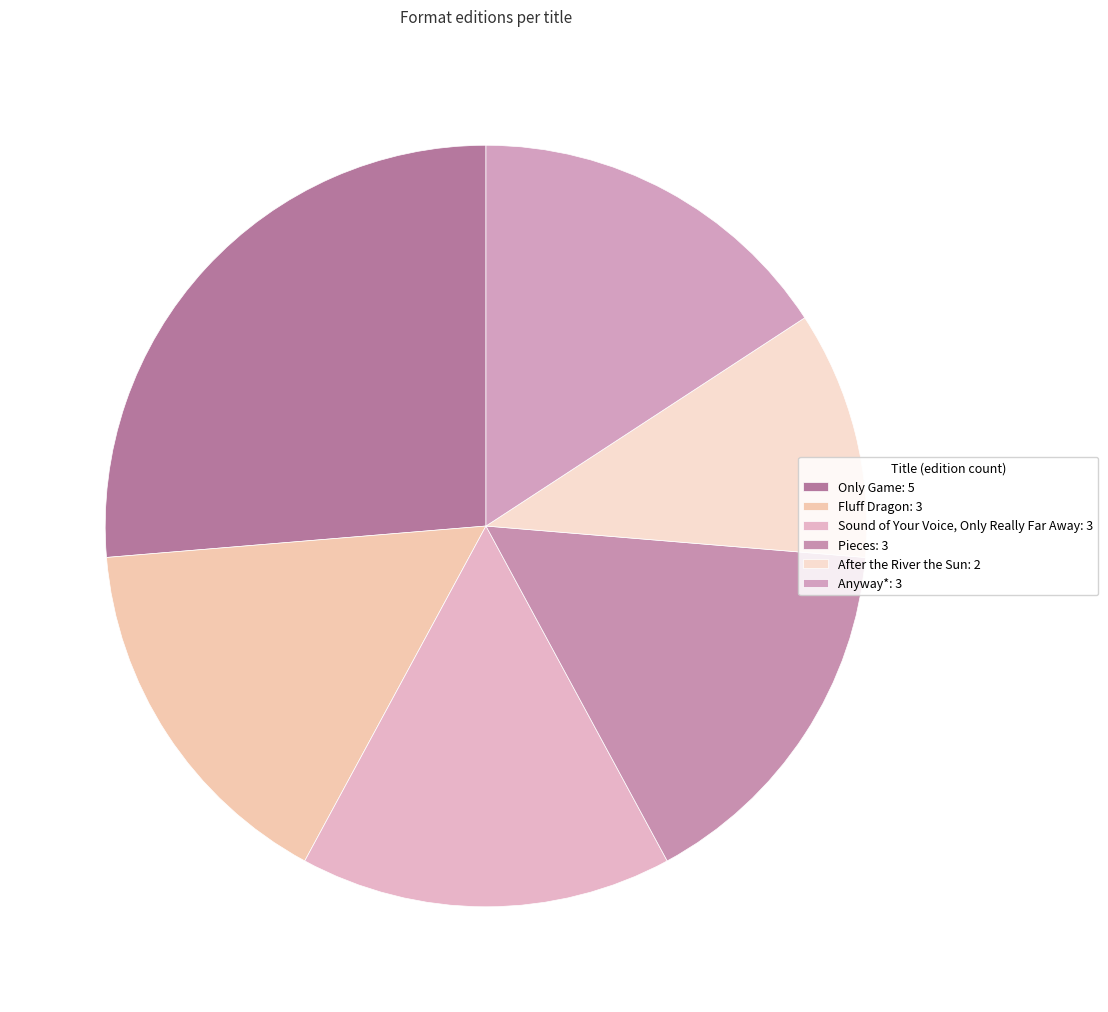

Is it true that Fluff Dragon is 6% of the pie?

False